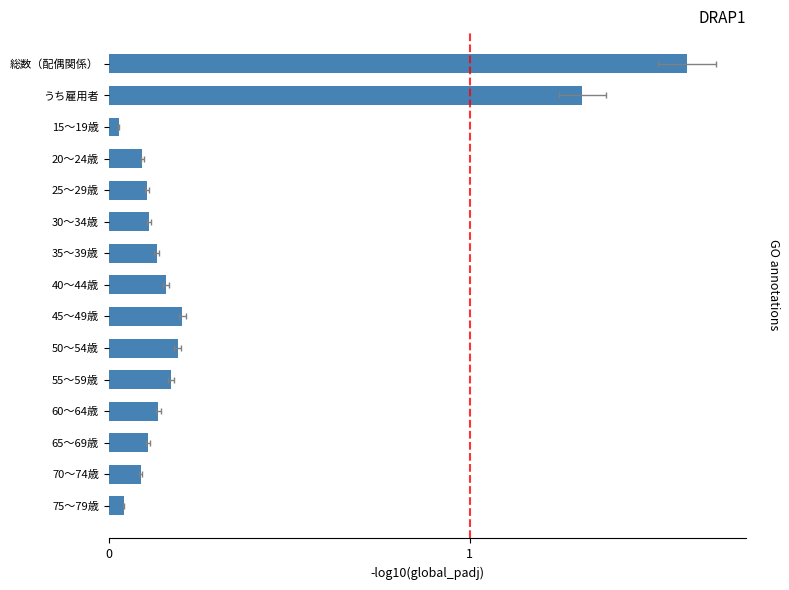

How many bars are there in total?

15